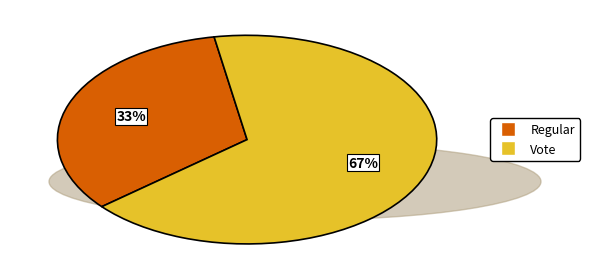

To the nearest percent, what is the average slice percentage?

50%